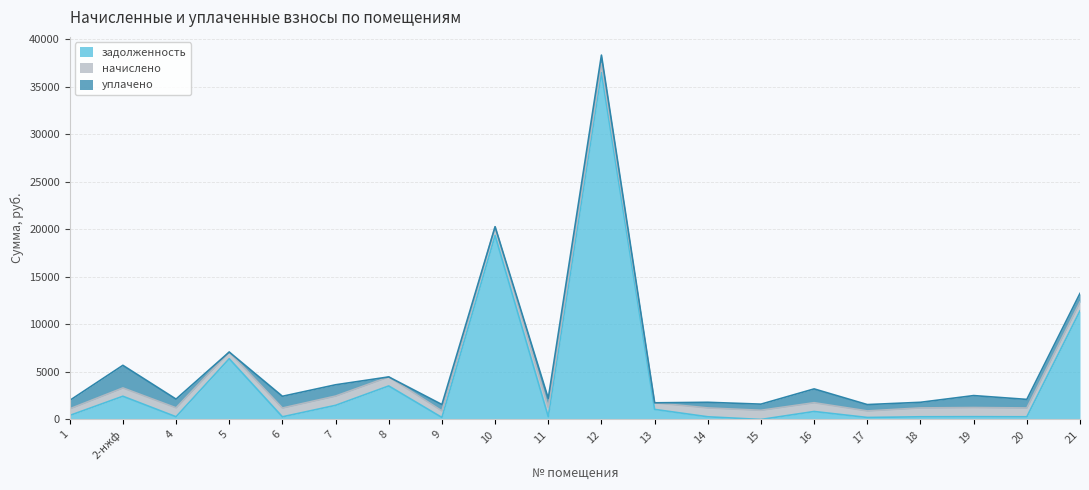

Rank the categories by начислено value from highest to lowest.

7, 11, 15, 19, 8, 4, 12, 21, 14, 18, 20, 6, 16, 10, 2-нжф, 5, 1, 9, 13, 17